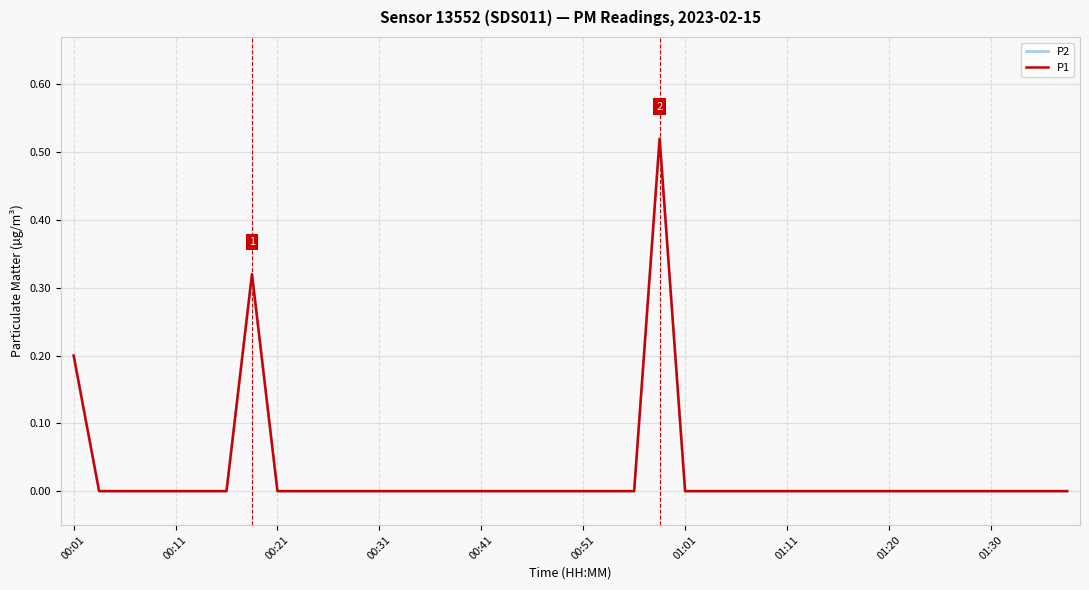

At how many categories does at least one series exceed 0?

3